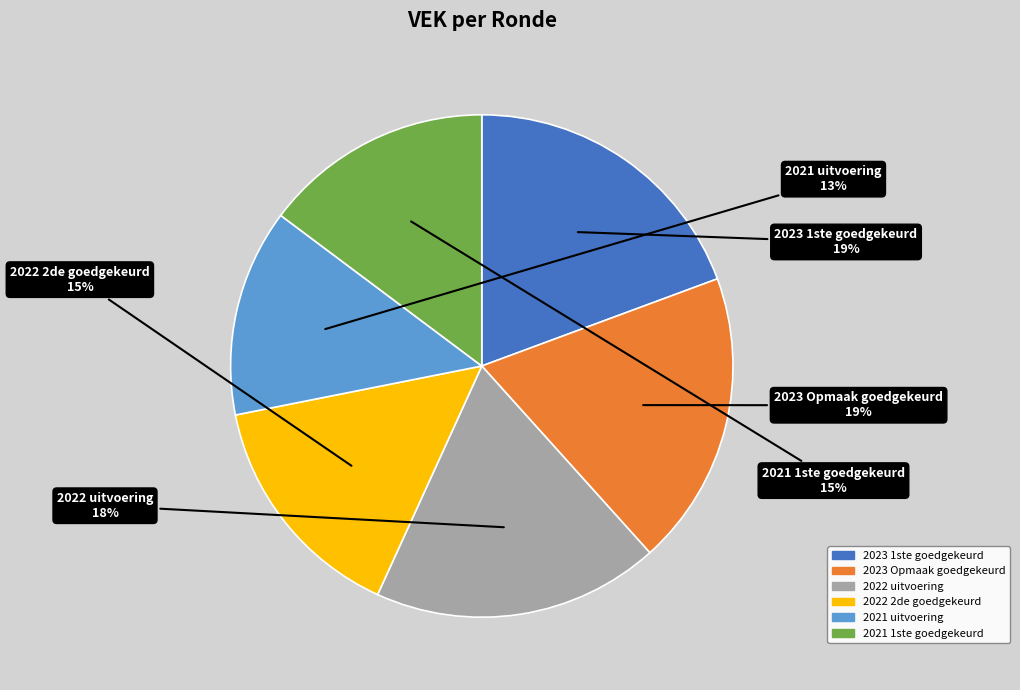

To the nearest percent, what is the average slice percentage?

17%